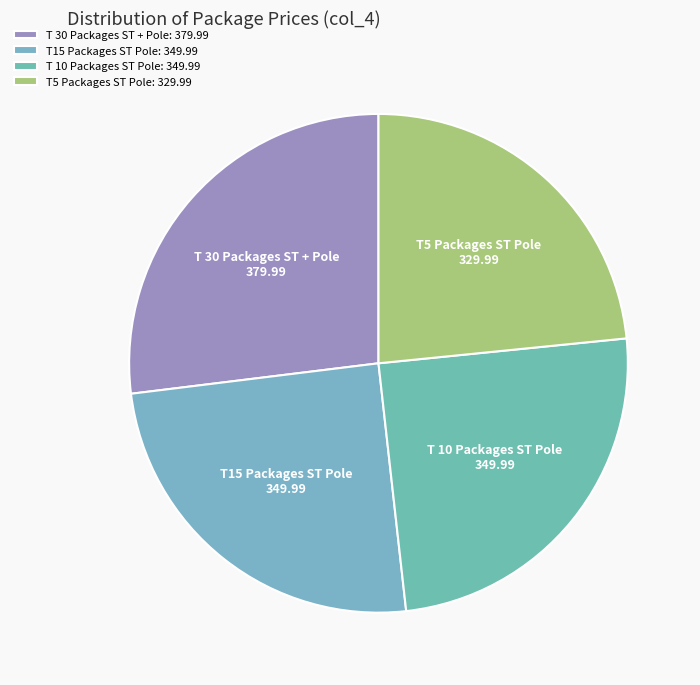

True or false: T 30 Packages ST + Pole accounts for 27% of the total.

True